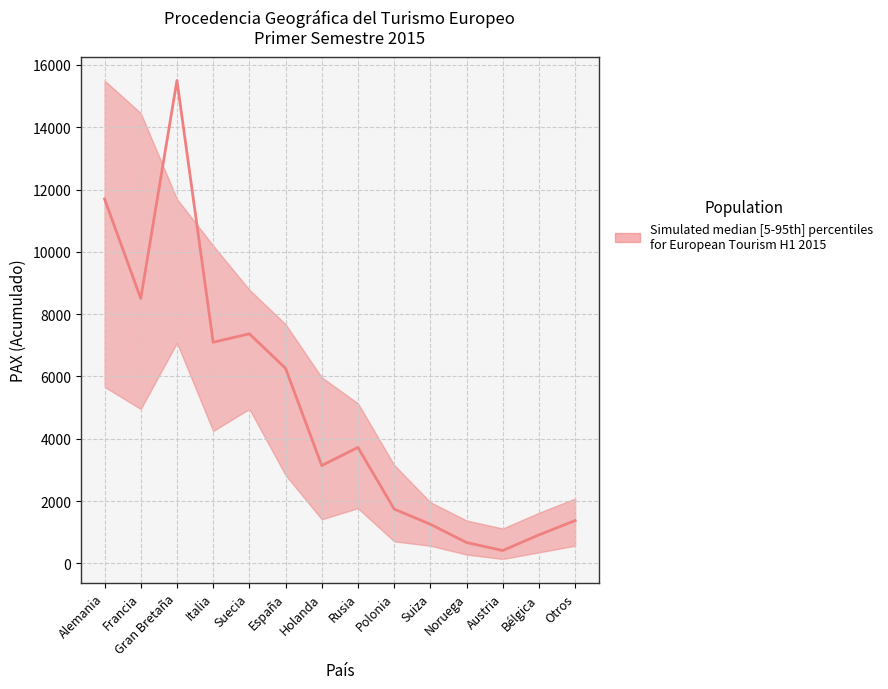

Does the chart display data point markers on the line(s)?

No